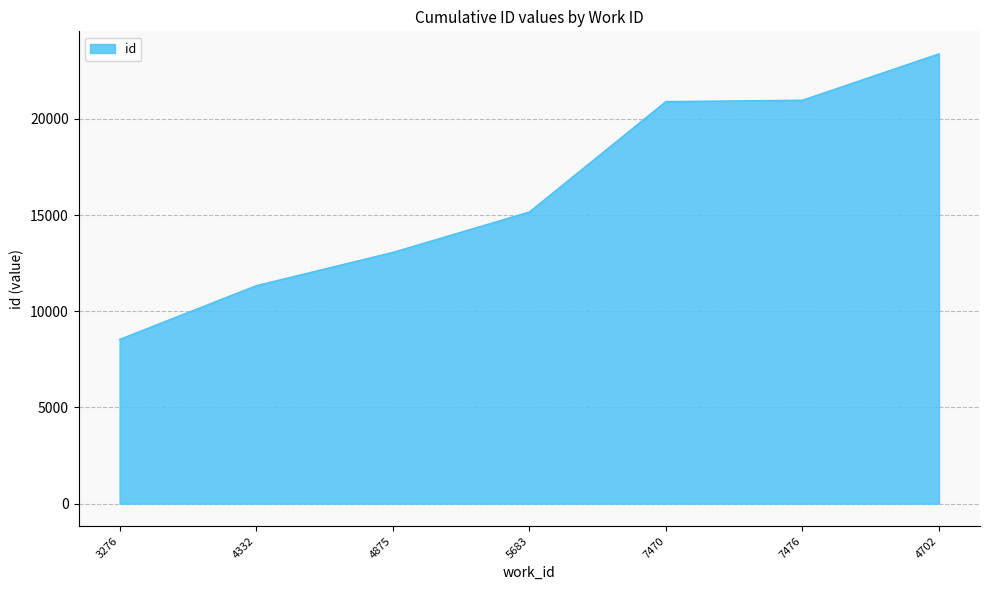

Is it true that the value at 4702 is 23381?

True